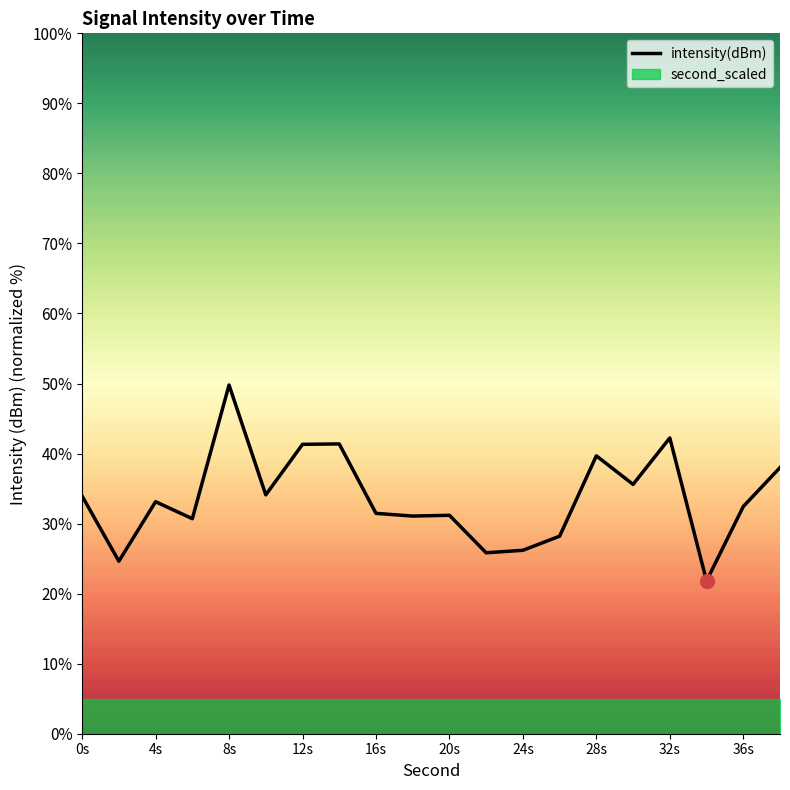

The intensity(dBm) series shows 10.3 at 12s. True or false?

False